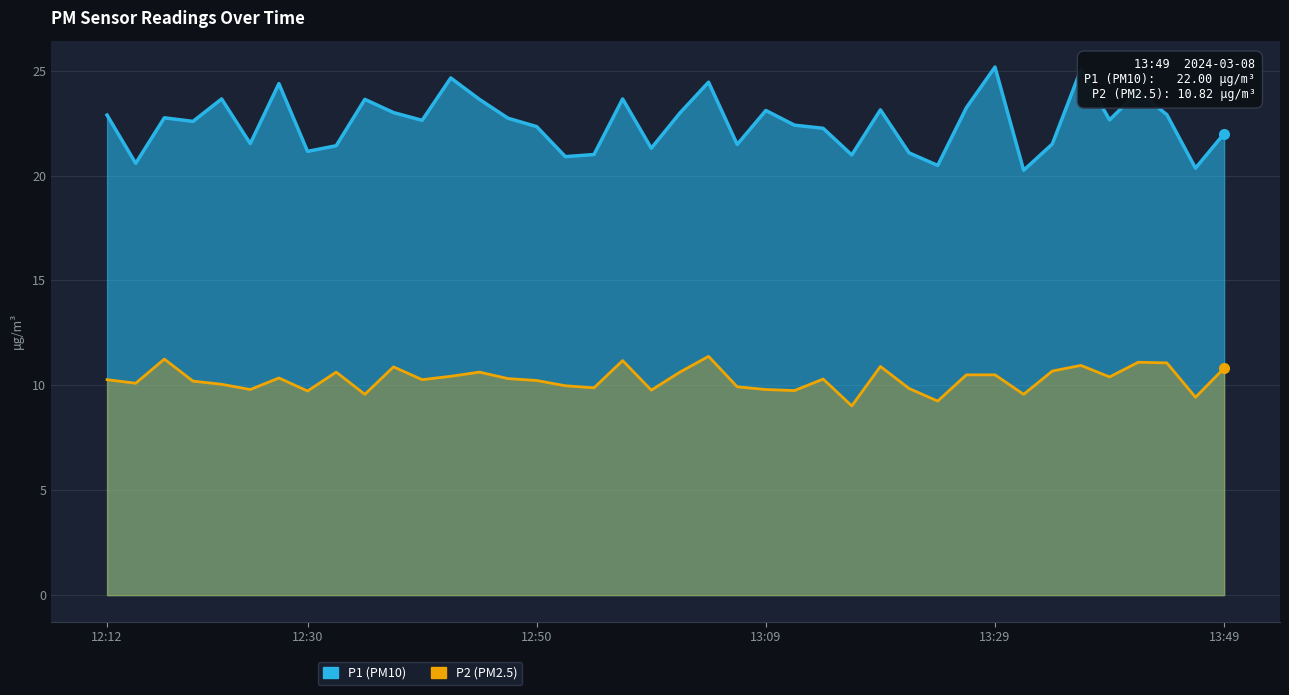

What is the highest value of the P2 series?

11.4